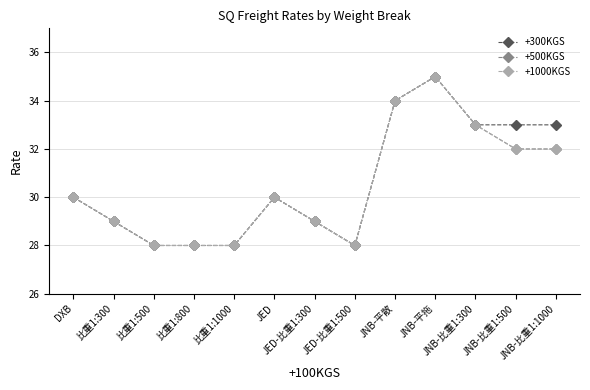

What is the label of the 6th point from the left?

JED